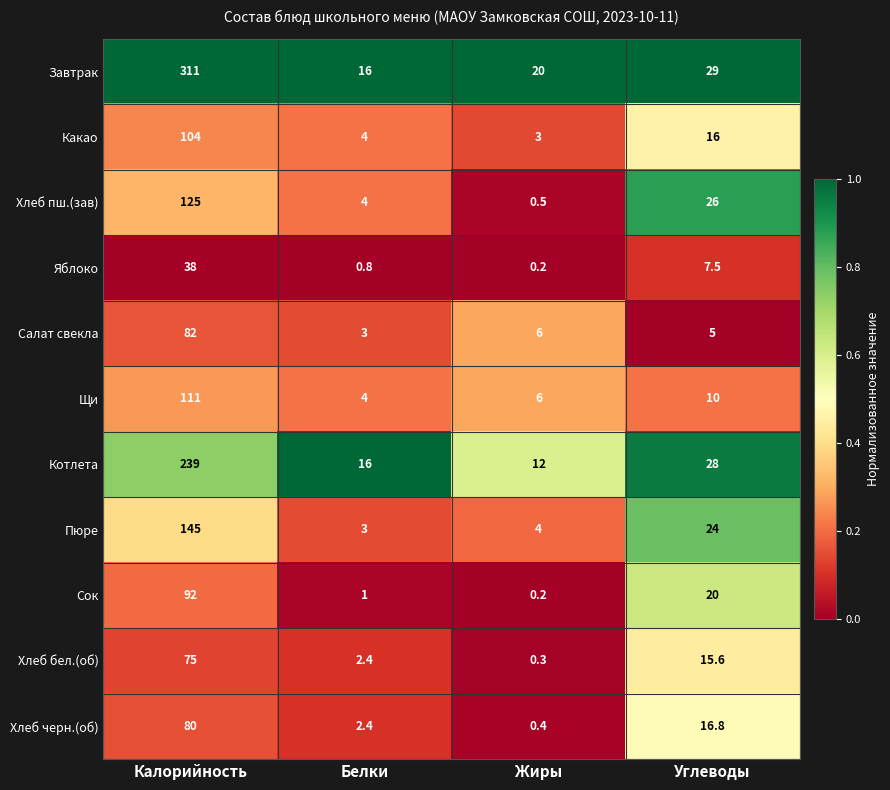

Is it true that Котлета equals 12.0 at Жиры?

True